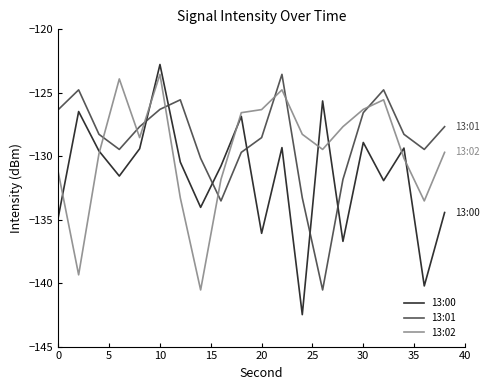

At how many categories does at least one series exceed -133?

20